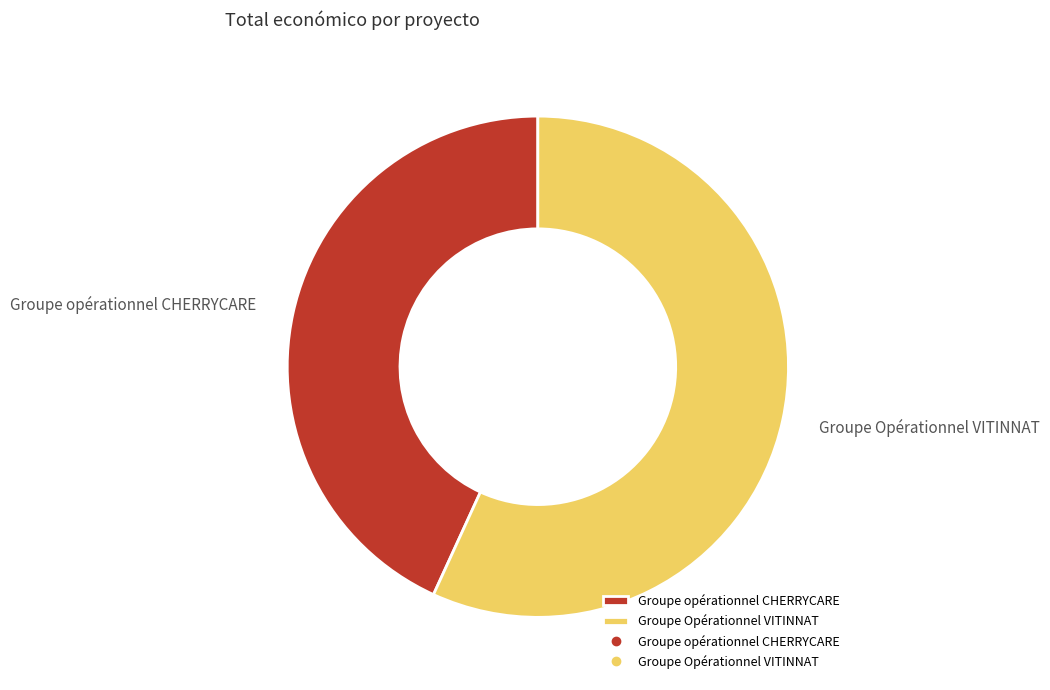

Approximately how many times larger is the value at Groupe Opérationnel VITINNAT compared to Groupe opérationnel CHERRYCARE?

1.3